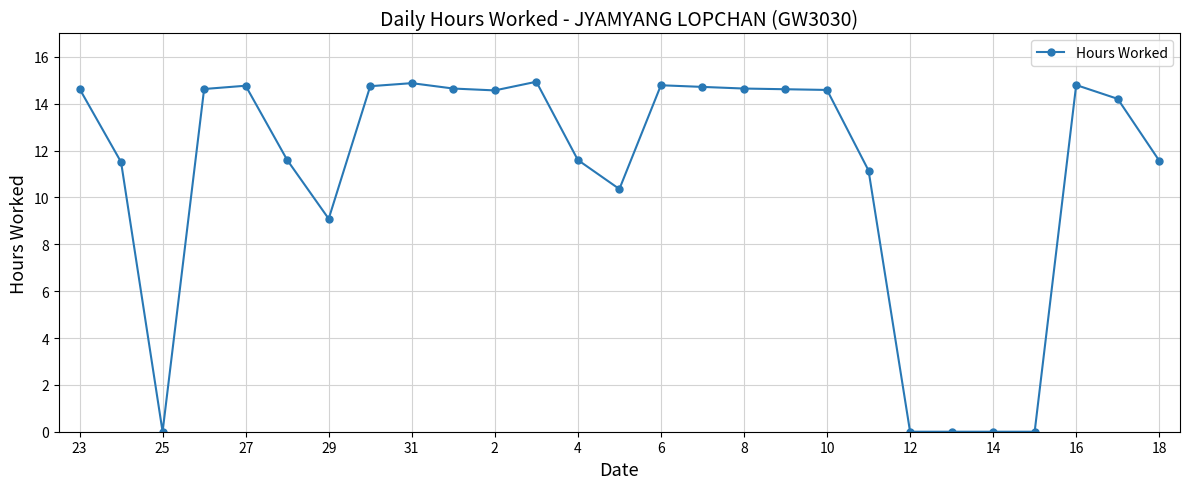

What is the sum of all values?

297.1